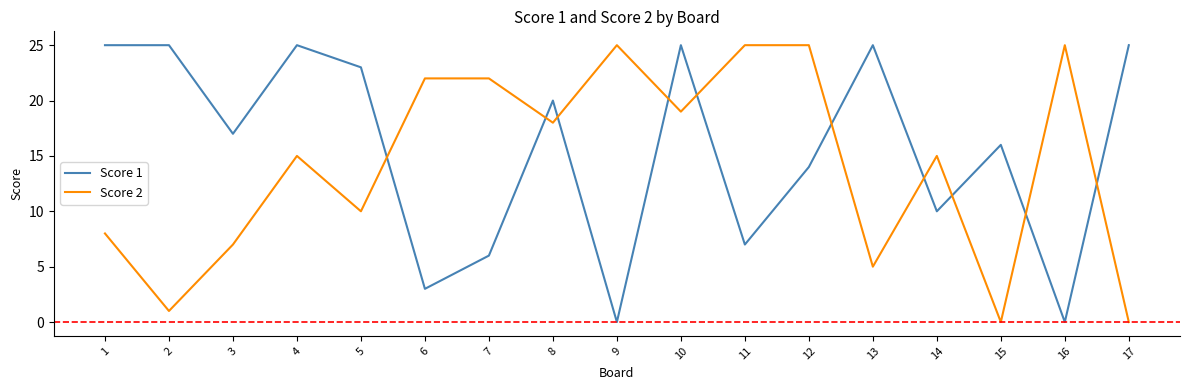

Which series has the largest total across all categories?

Score 1